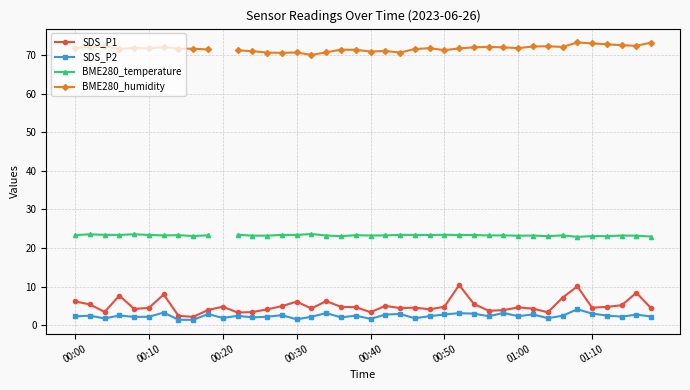

What is the sum of the SDS_P1 values at 24 and 28?

7.9